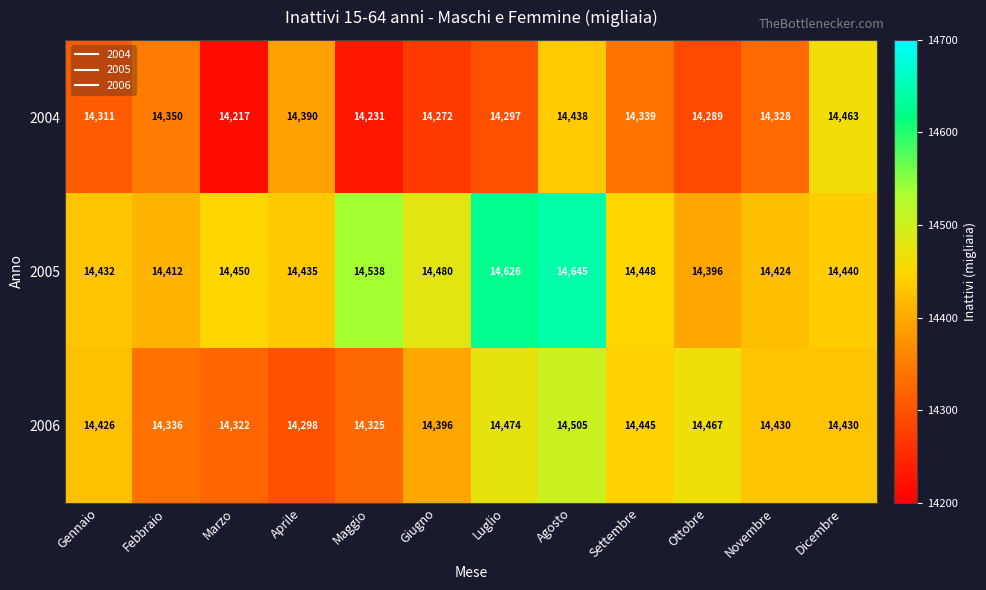

What is the total value across all series at Luglio?

43397